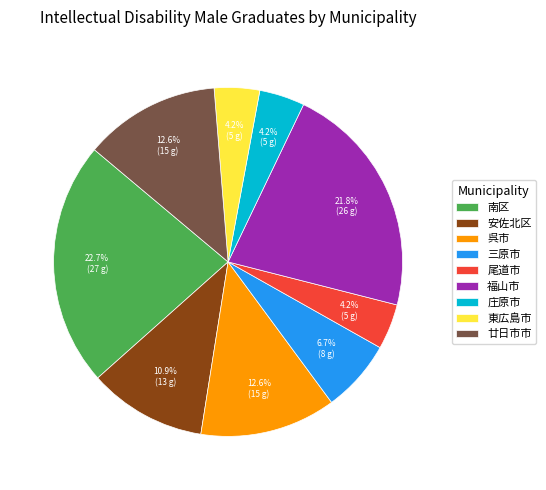

Does any single category account for the majority?

No